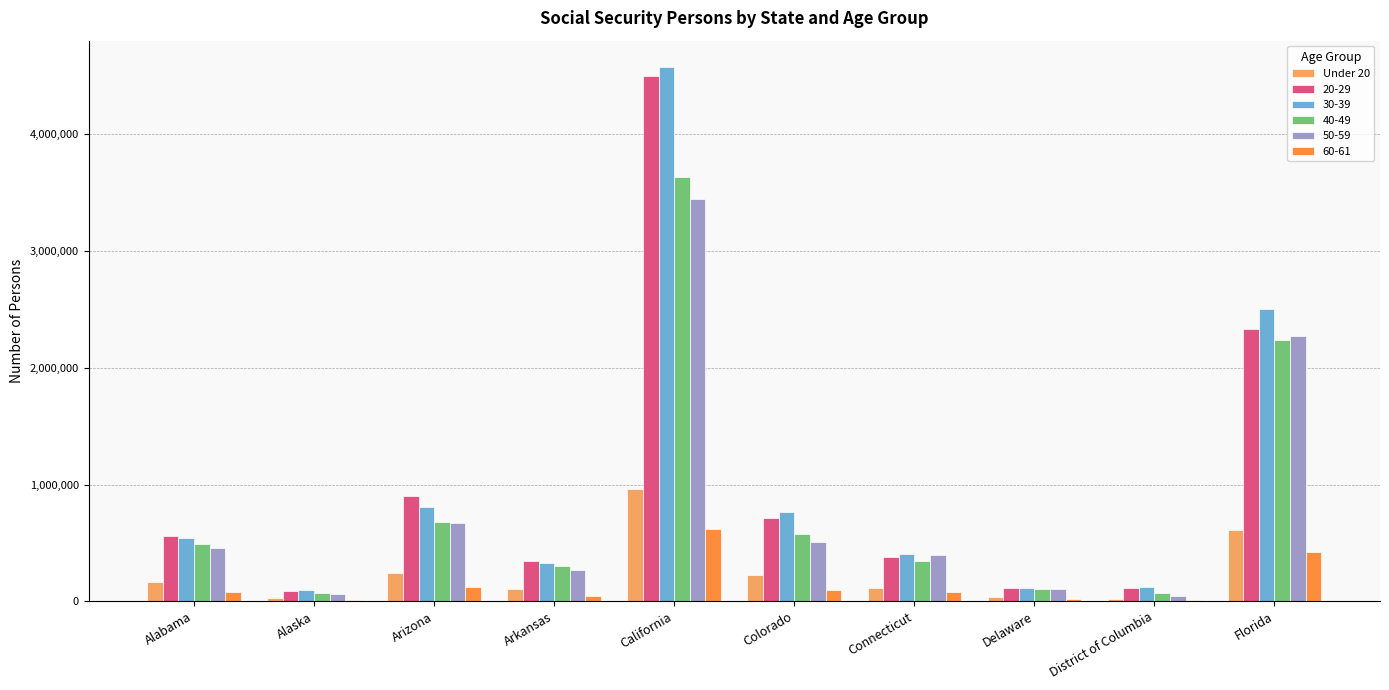

At which category does the chart reach its peak across all series?

California